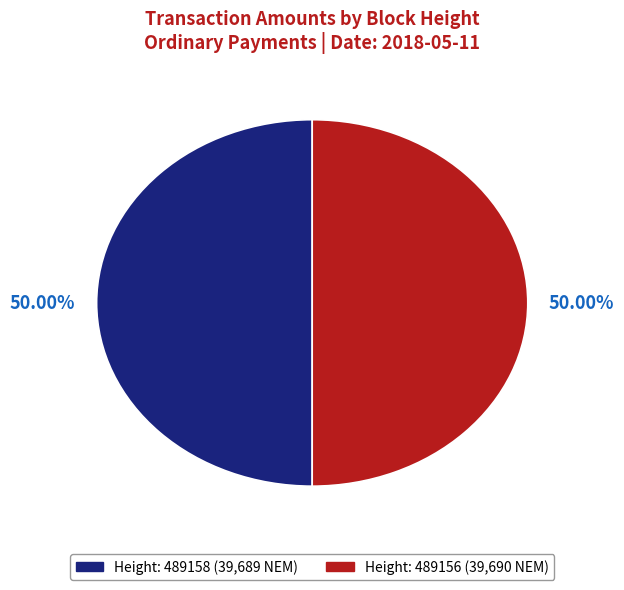

Count the number of slices in the pie.

2